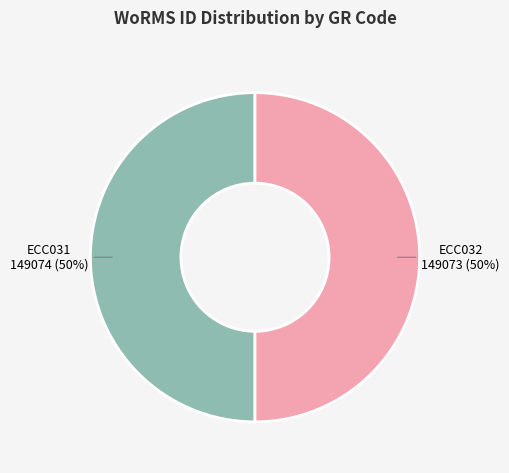

True or false: ECC031 accounts for 50% of the total.

True